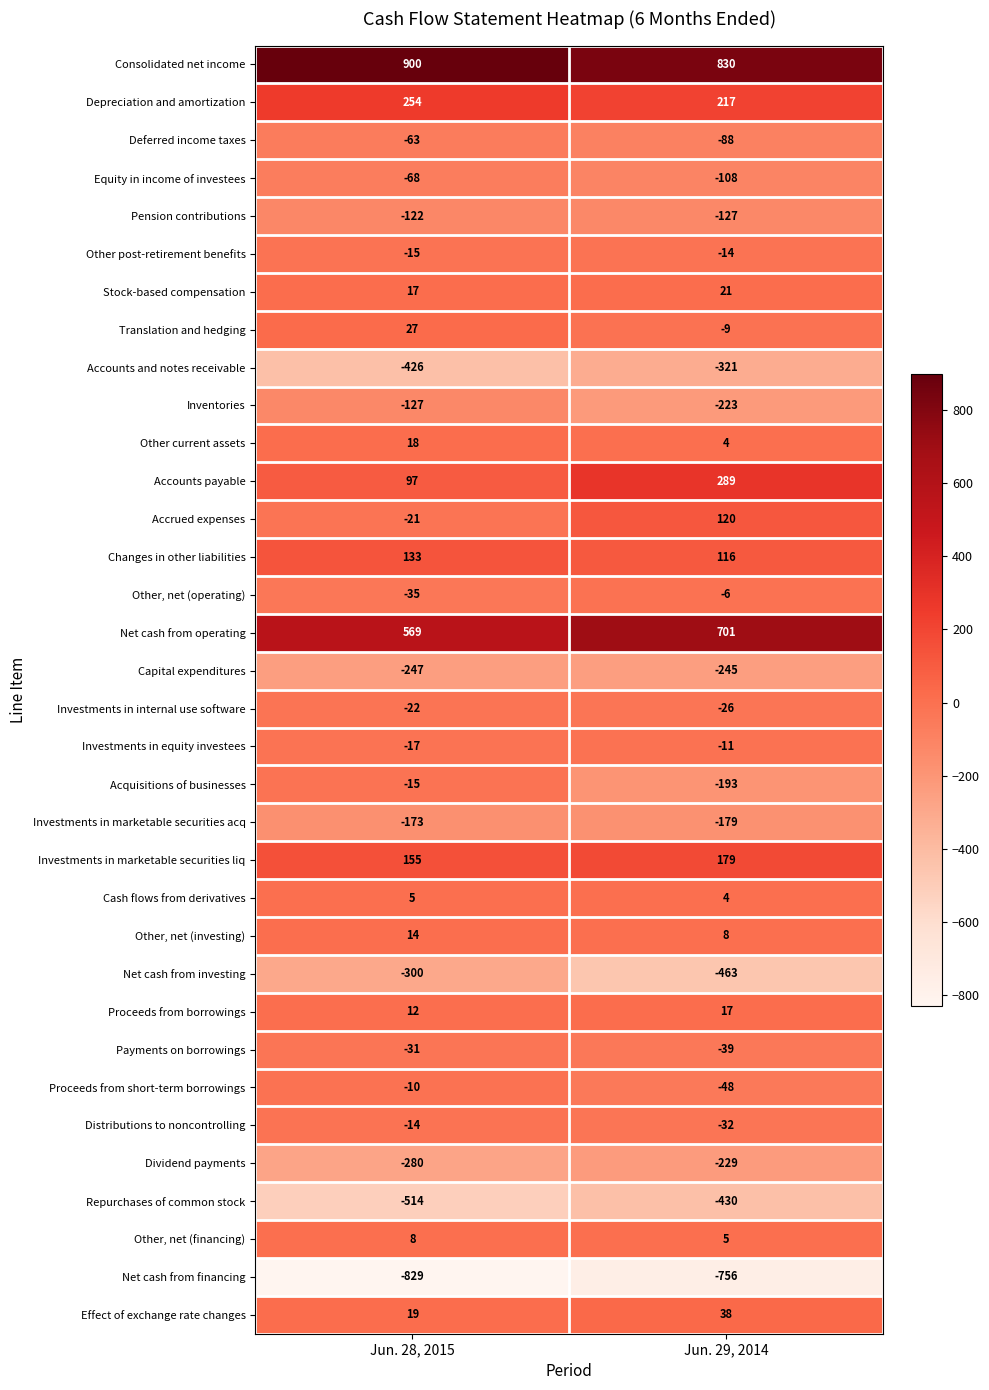

The value of Other, net (investing) at Jun. 28, 2015 is 14. True or false?

True